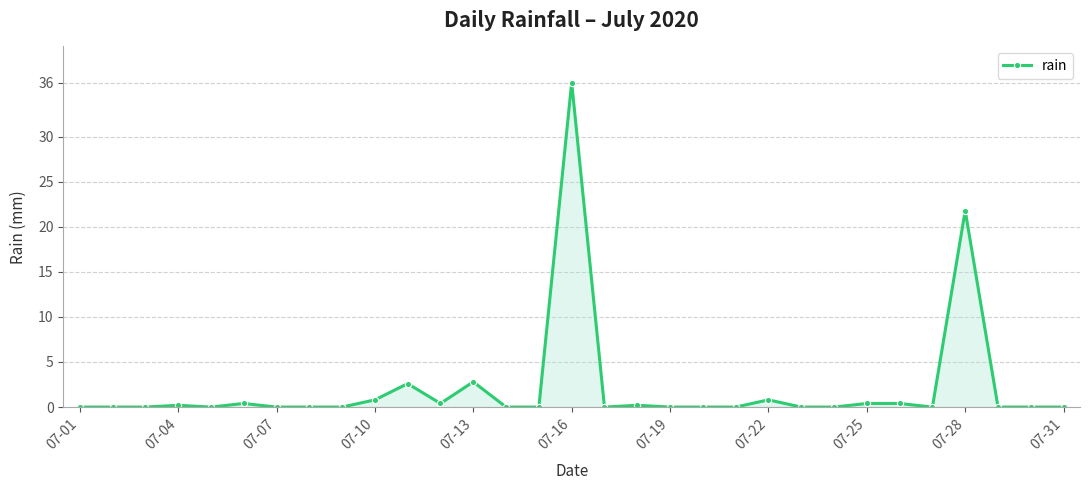

What is the average value?

2.2